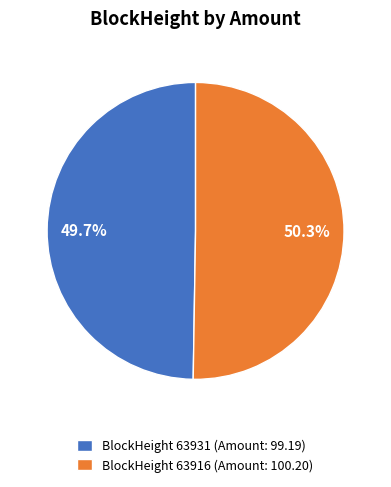

Is there any slice that represents more than half of the pie?

Yes